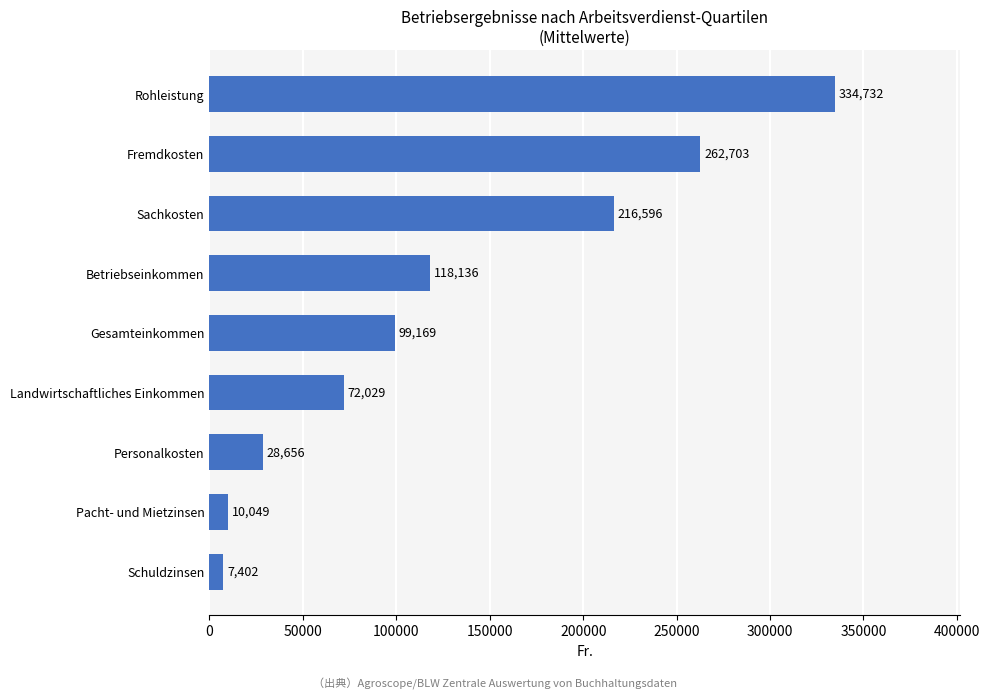

What is the difference between the maximum and minimum values?

327330